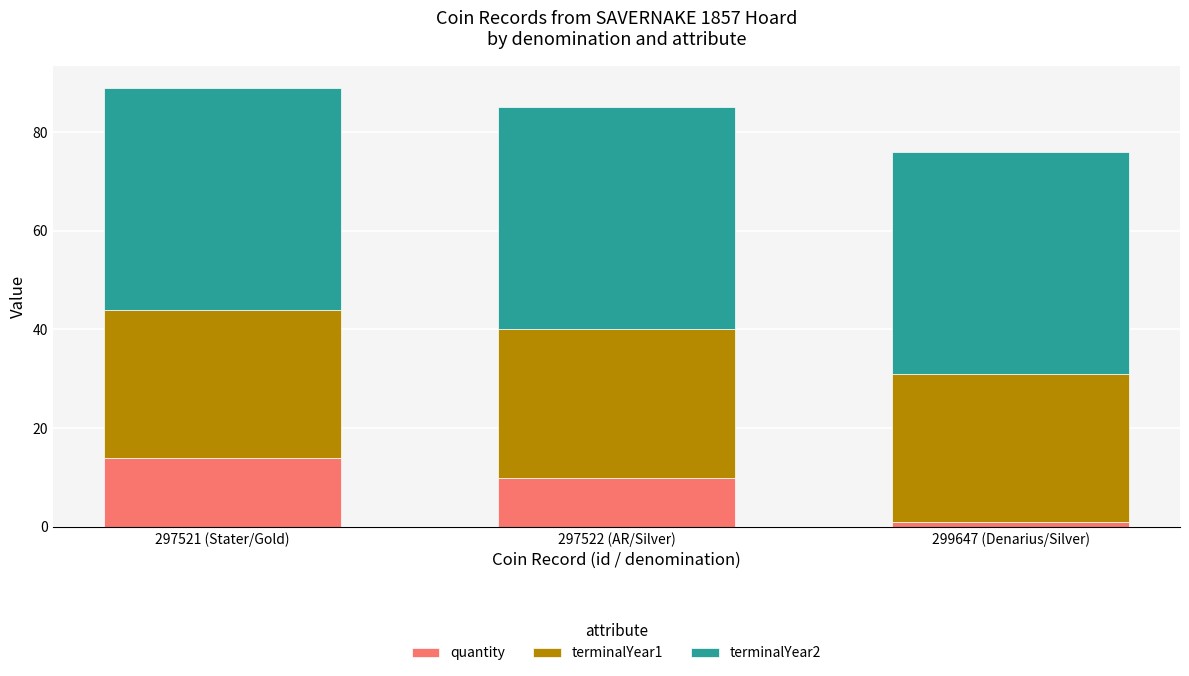

How many bars are there in total?

3